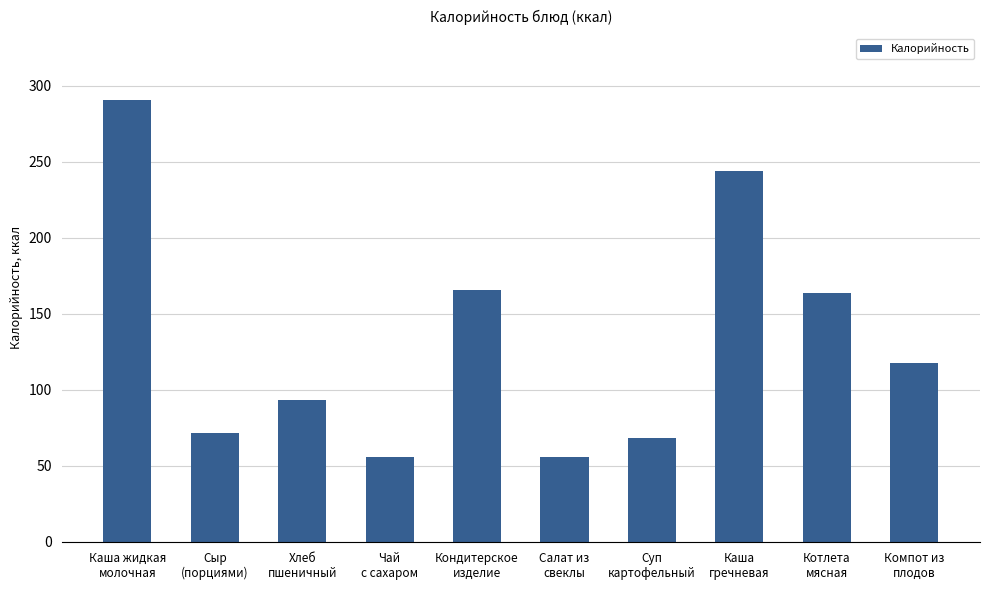

What is the sum of all values?

1327.9